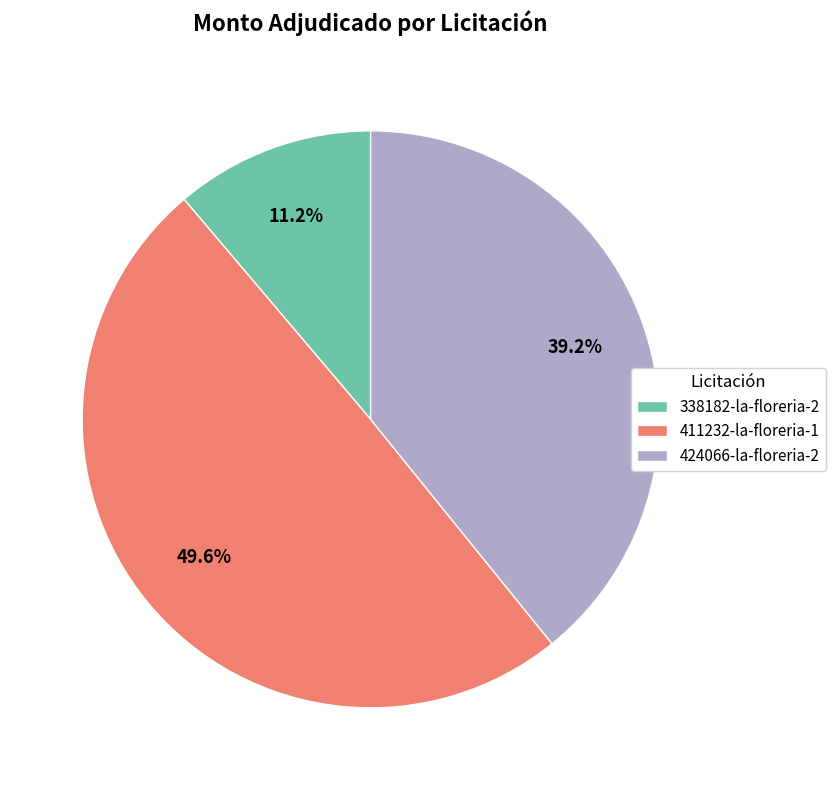

Between 338182-la-floreria-2 and 411232-la-floreria-1, which is larger?

411232-la-floreria-1